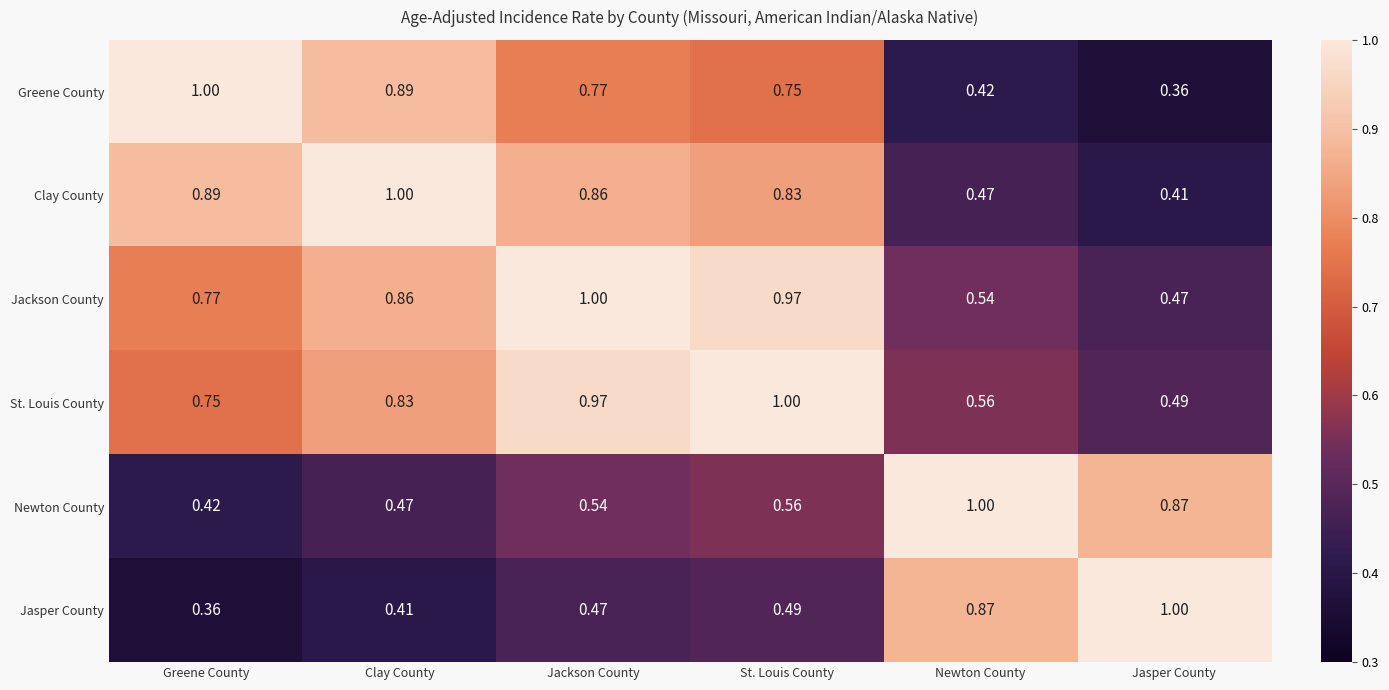

At which label does Jackson County reach its minimum?

Jasper County